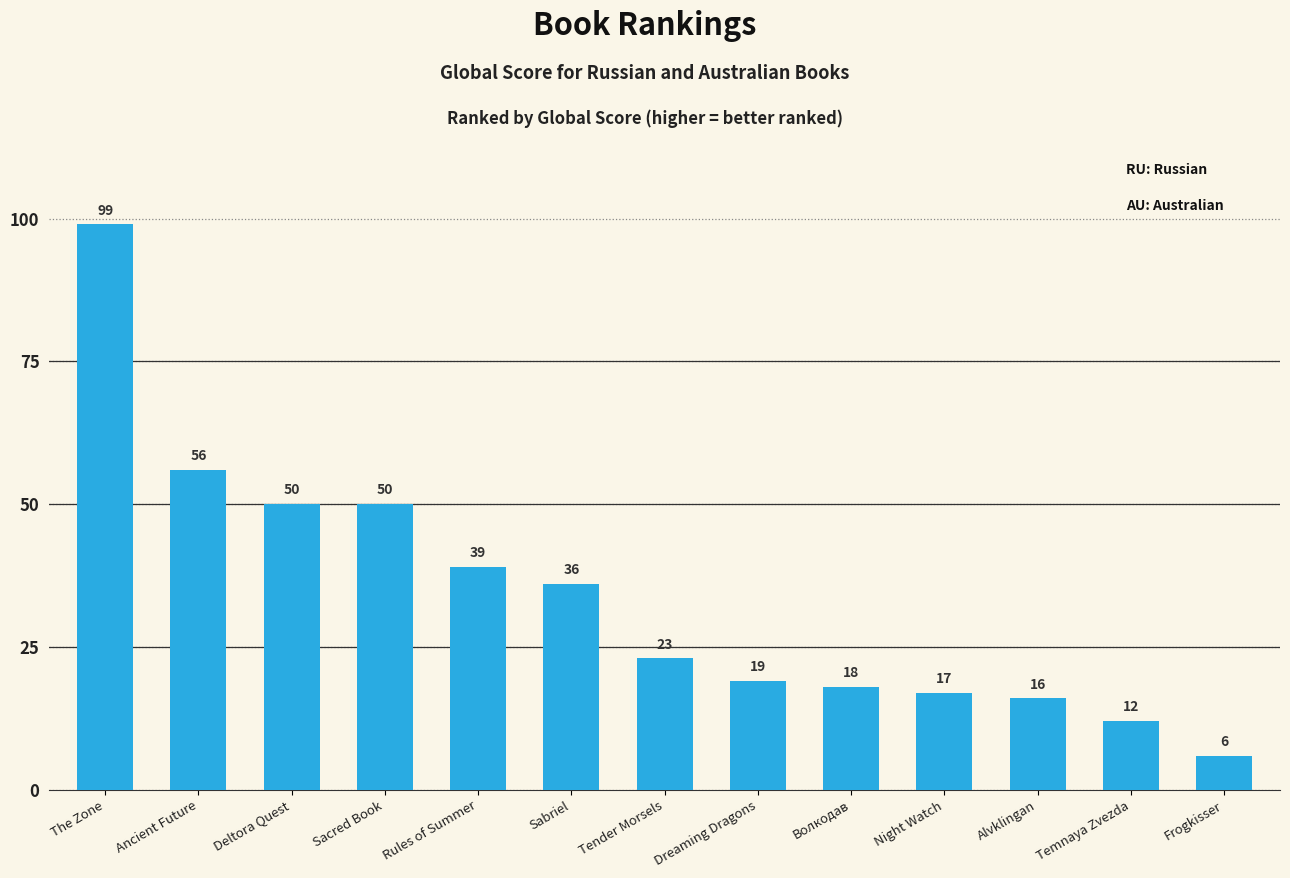

How many distinct data groups are displayed?

1